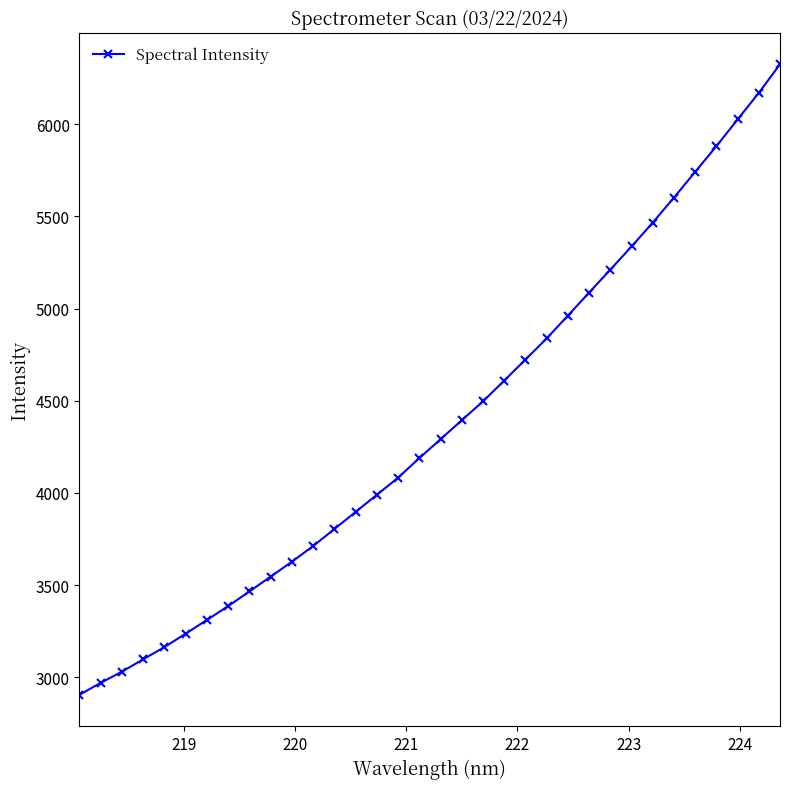

What is the value of the 6th point from the left?

3237.0